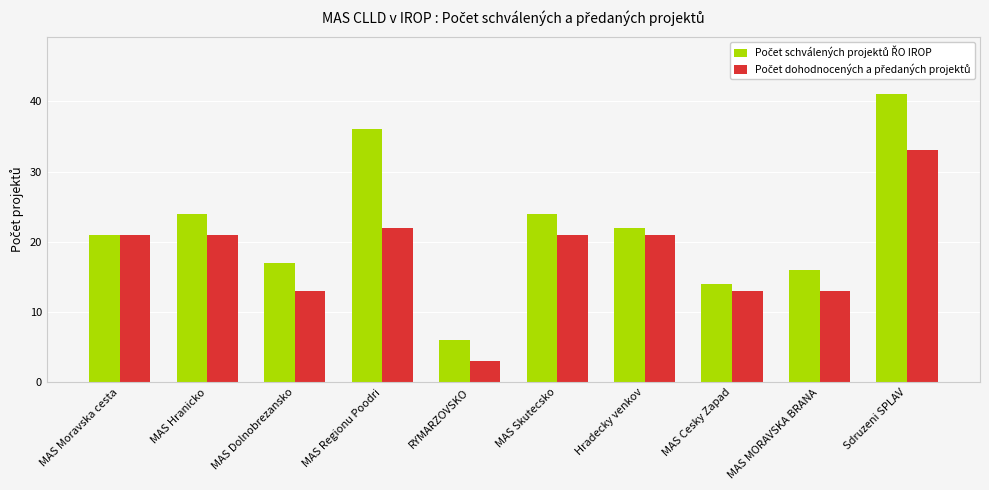

What is the smallest value displayed?

3